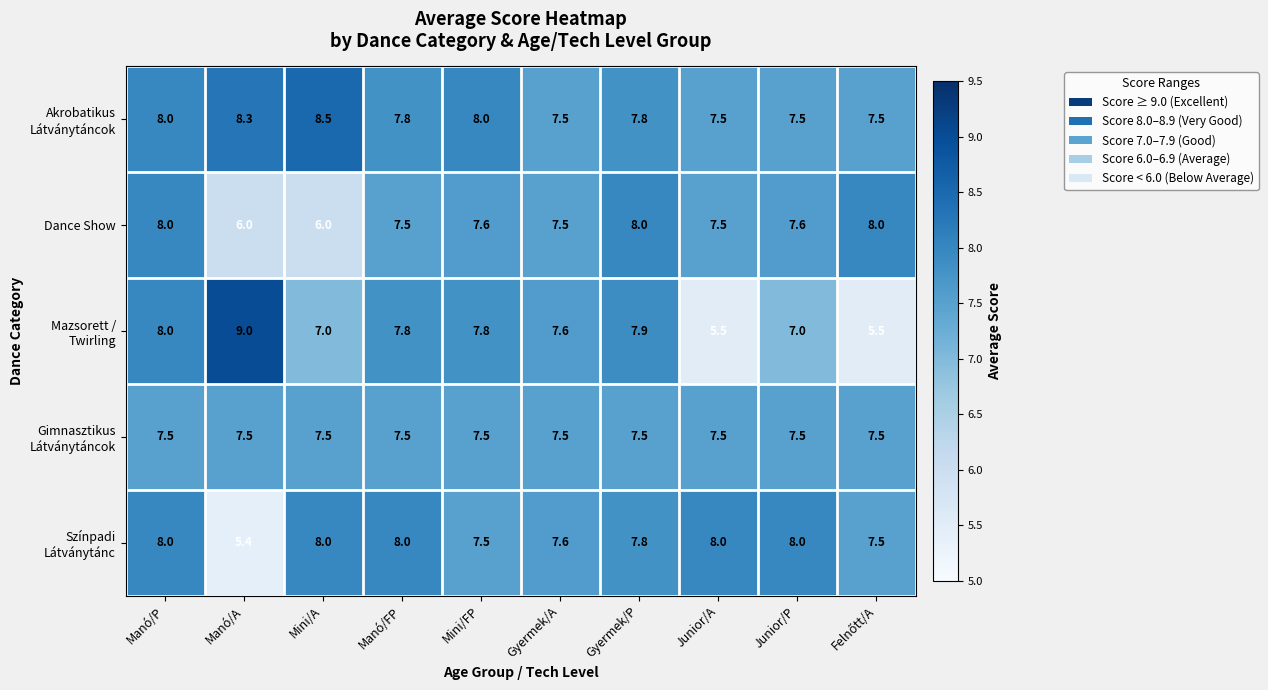

What is the difference between the Dance Show values at Junior/A and Manó/A?

1.5